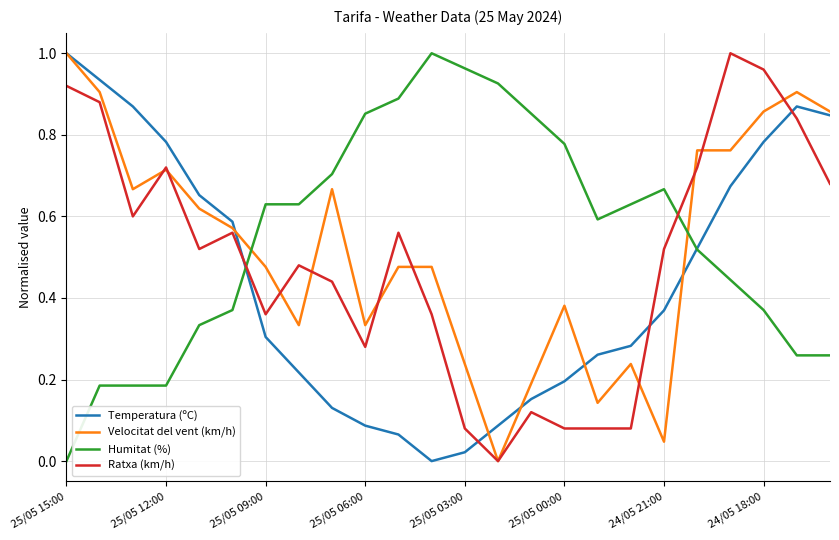

Does the chart display data point markers on the line(s)?

No